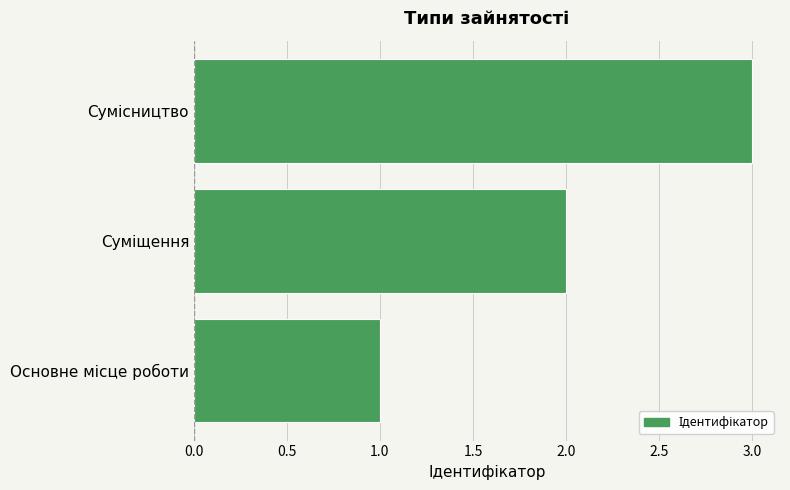

What is the sum of all values?

6